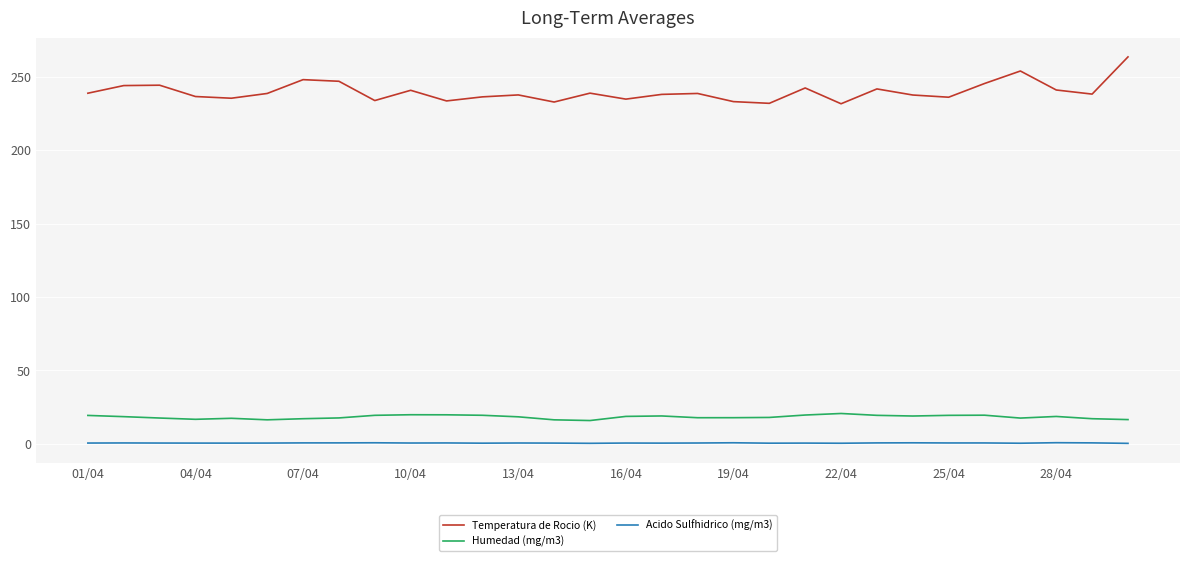

How many categories are shown in the chart?

30